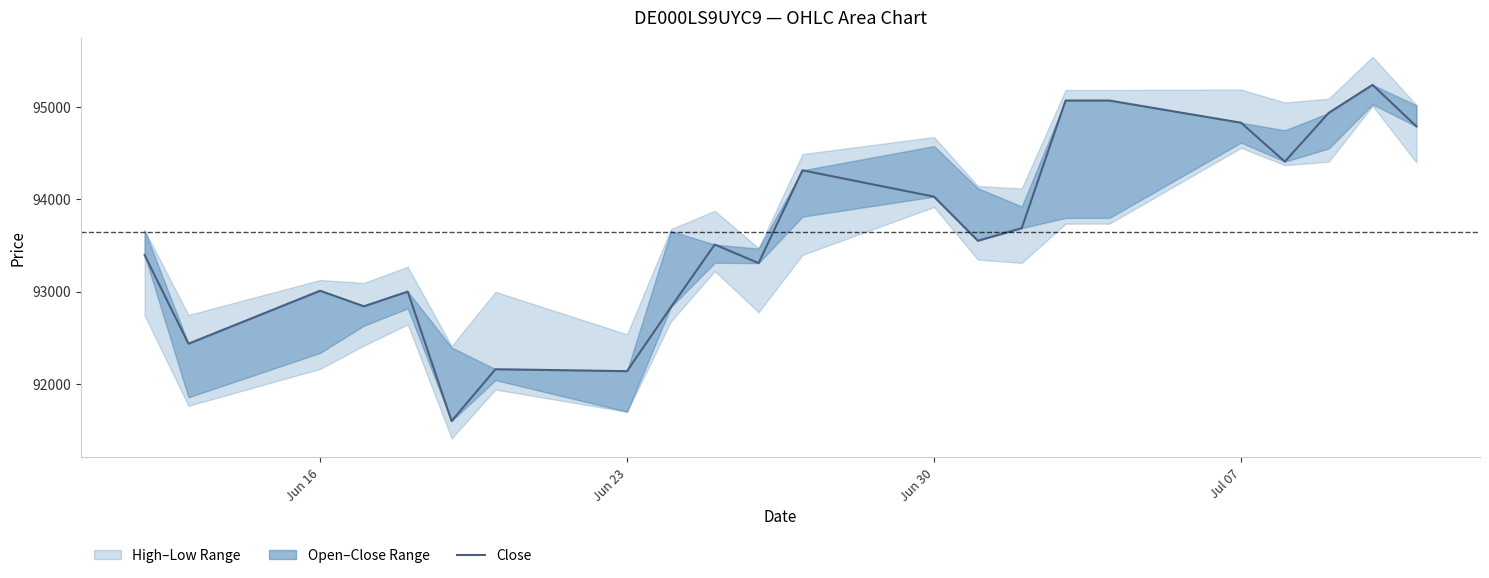

The chart shows a value of 94829 at Jul 07. True or false?

True